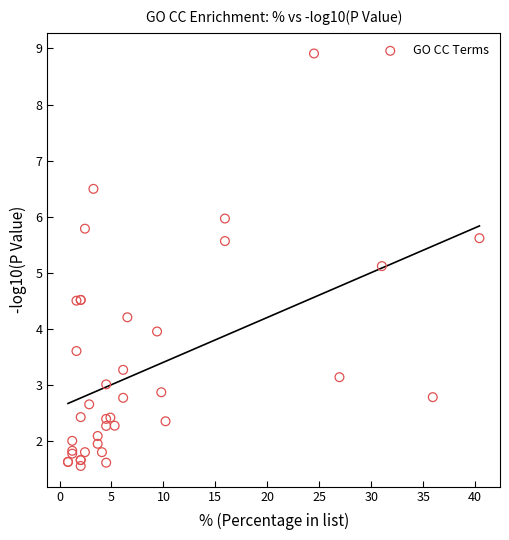

What Y value in the scatter plot is closest to 5?

5.1